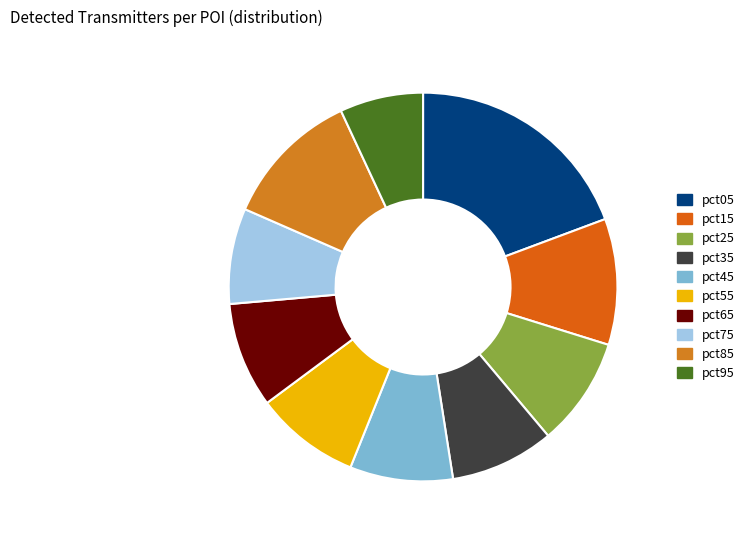

What is the largest slice in the pie chart?

pct05